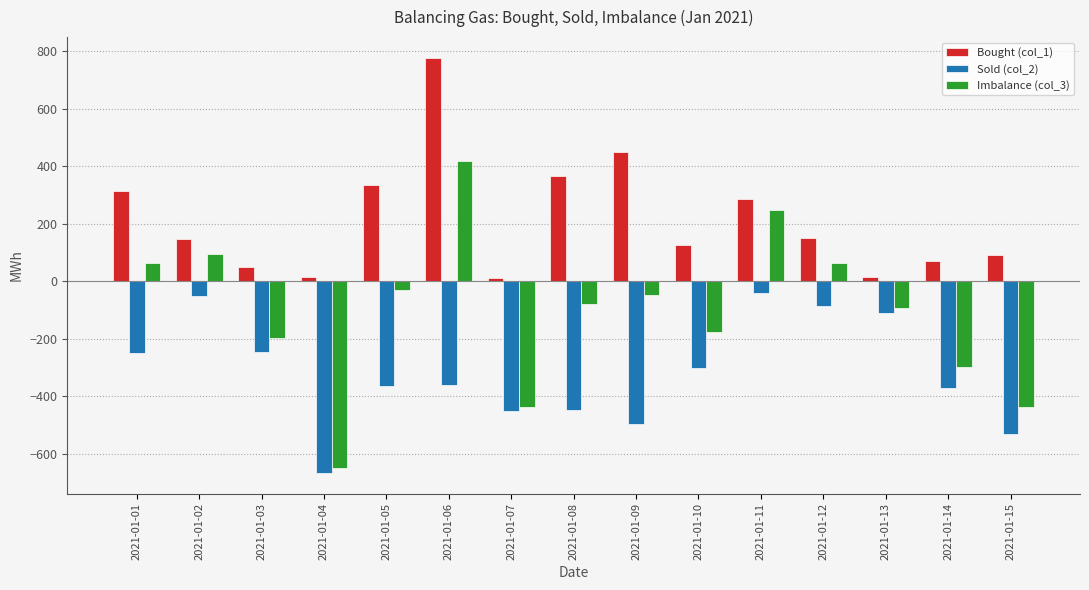

At which category is the sum across all series the highest?

2021-01-06